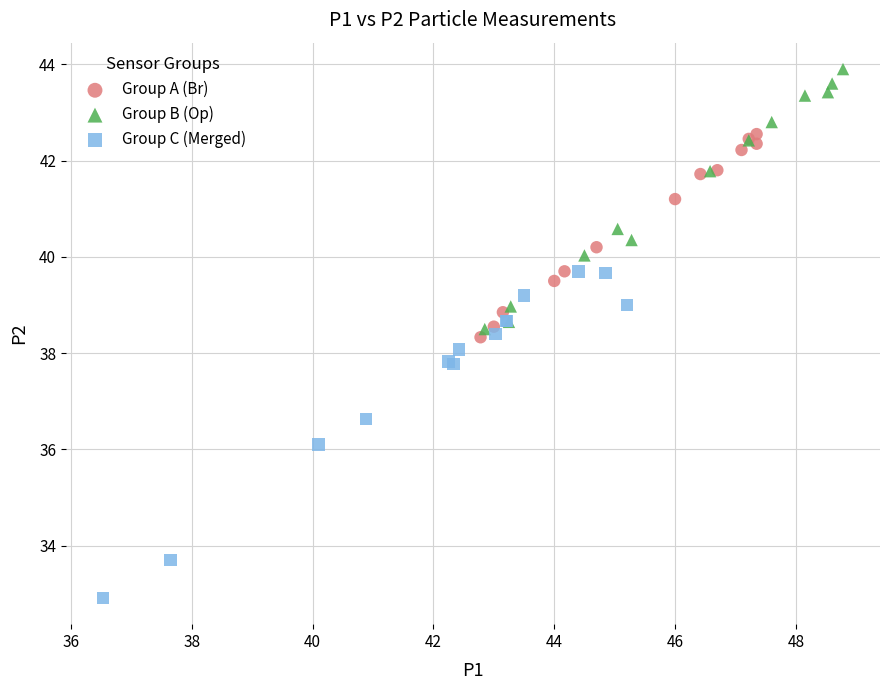

Which series has the widest spread of Y values?

Group C (Merged)